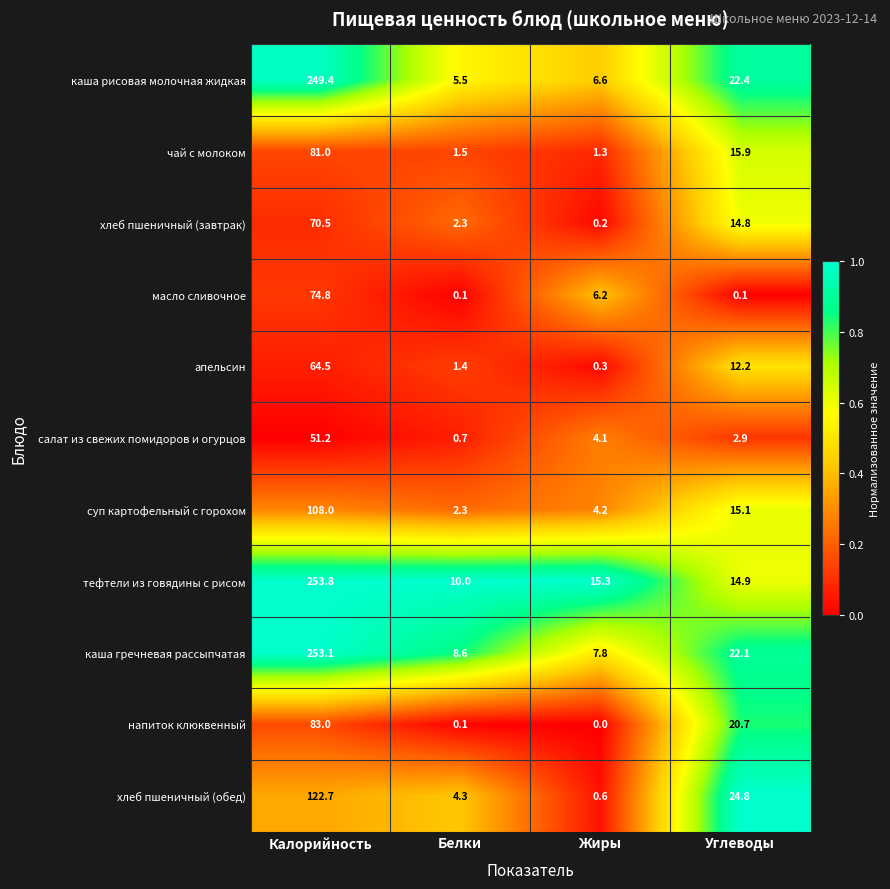

The value of хлеб пшеничный (завтрак) at Жиры is 0.2. True or false?

True